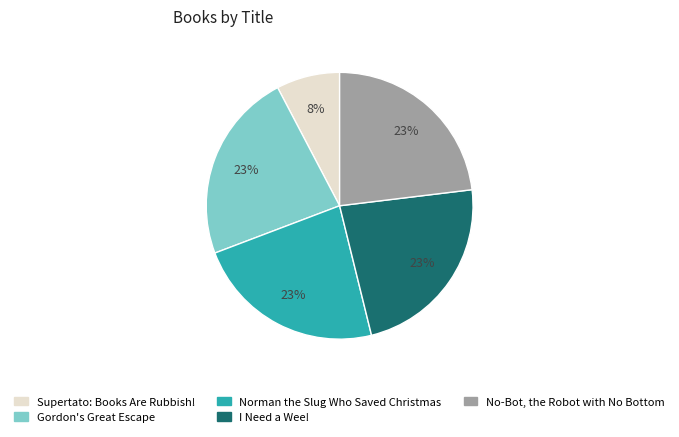

Combined, do Supertato: Books Are Rubbish! and Gordon's Great Escape account for over 50%?

No